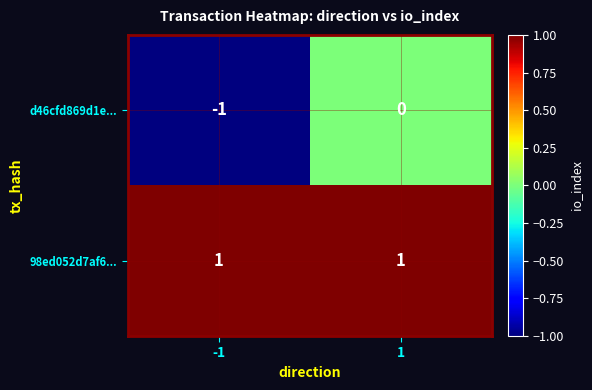

Between -1 and 1, which series saw the biggest shift?

d46cfd869d1e...